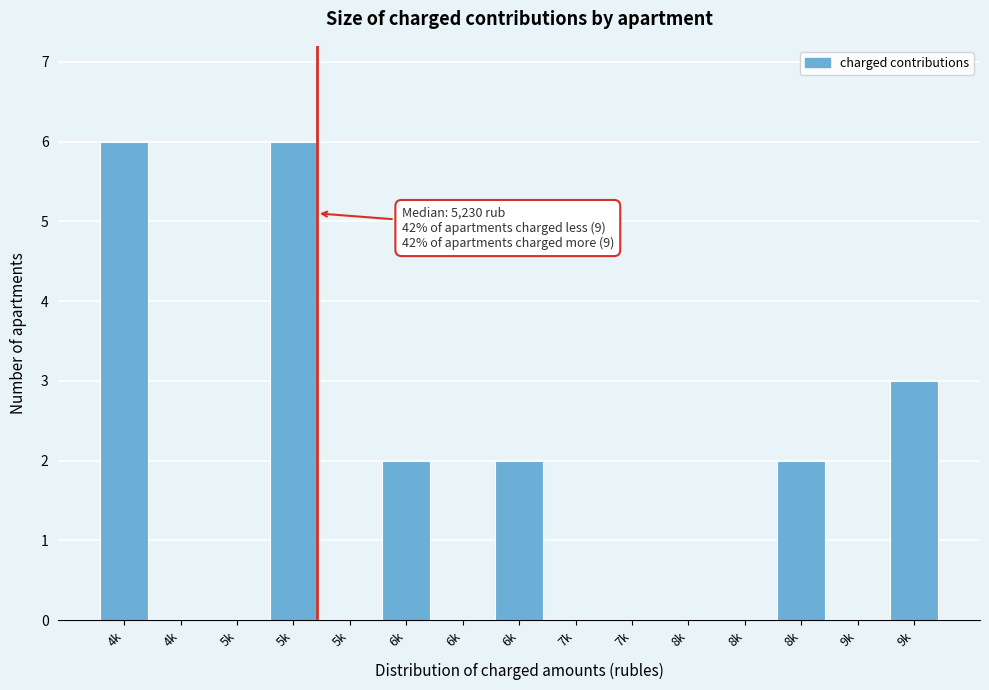

Count the number of data series in this chart.

1